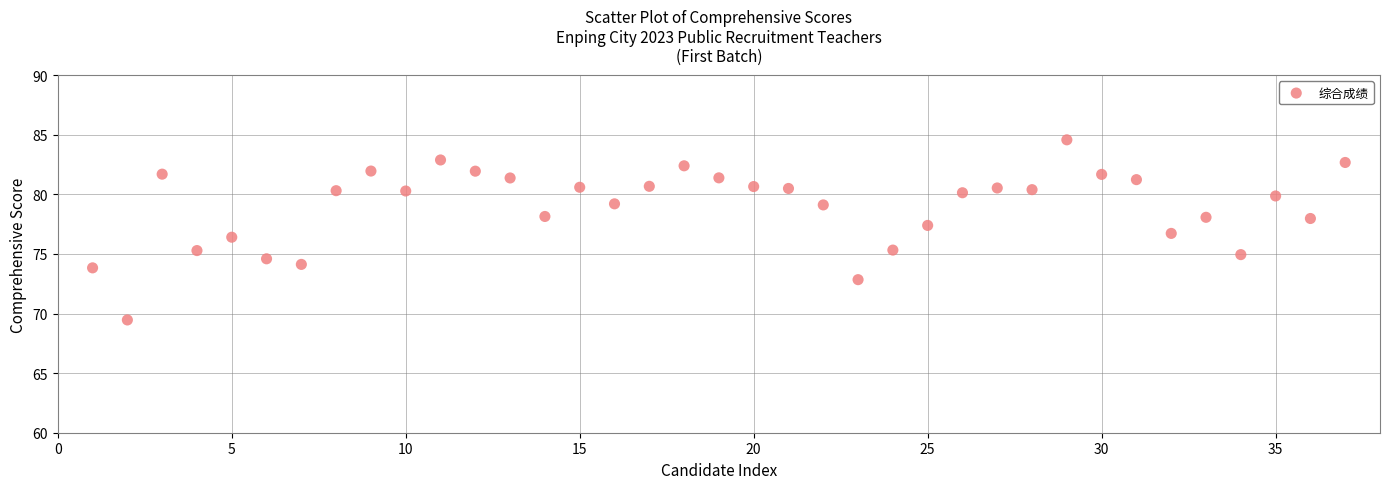

What is the range of X values (max minus min)?

36.0